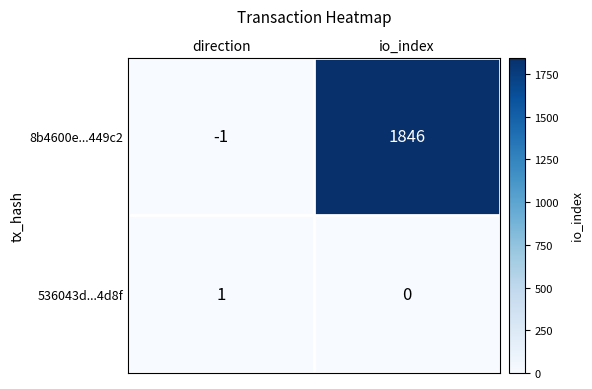

Rank the series by their maximum value, from highest to lowest.

8b4600e...449c2, 536043d...4d8f